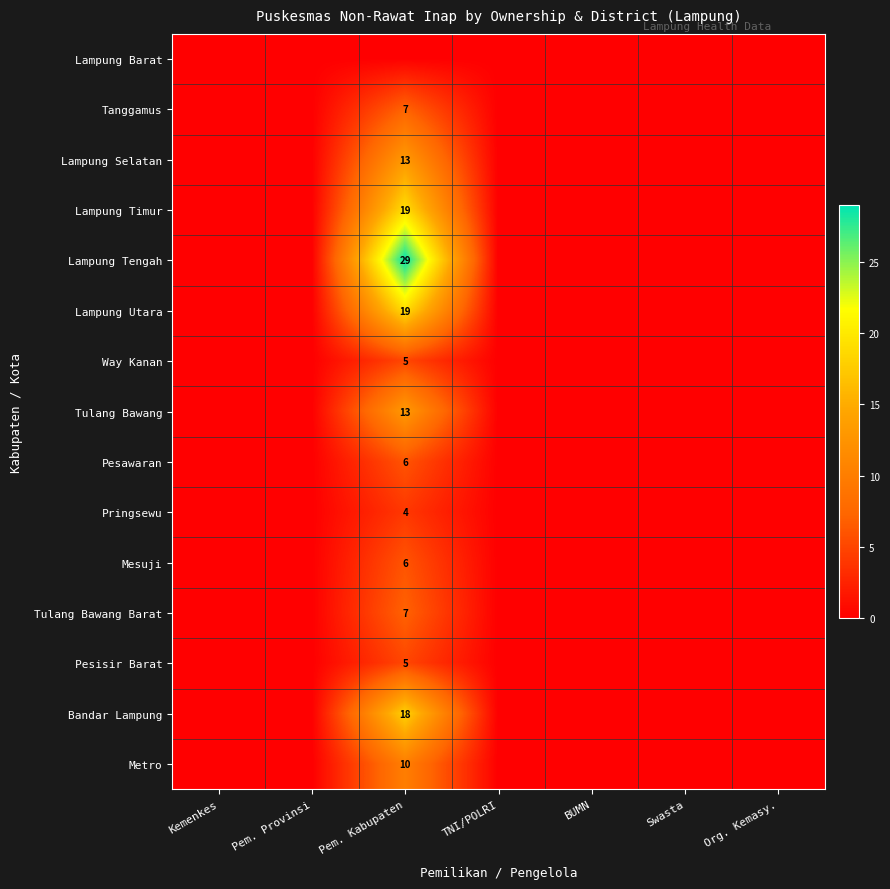

True or false: Pesisir Barat has a value of 5 at Pem. Kabupaten.

True